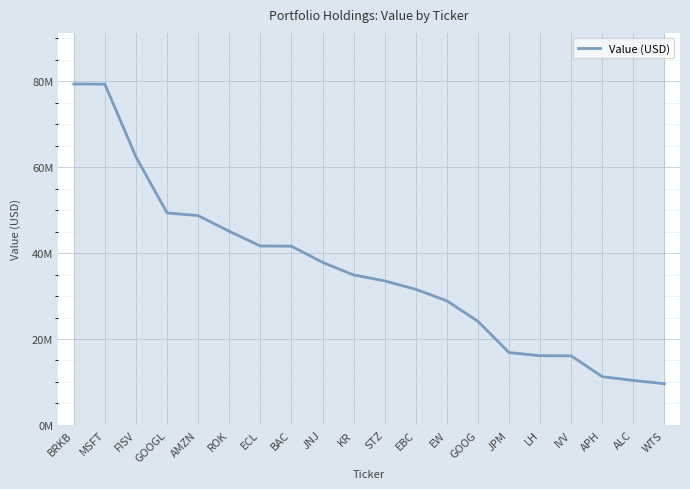

Between EBC and FISV, which is larger?

FISV